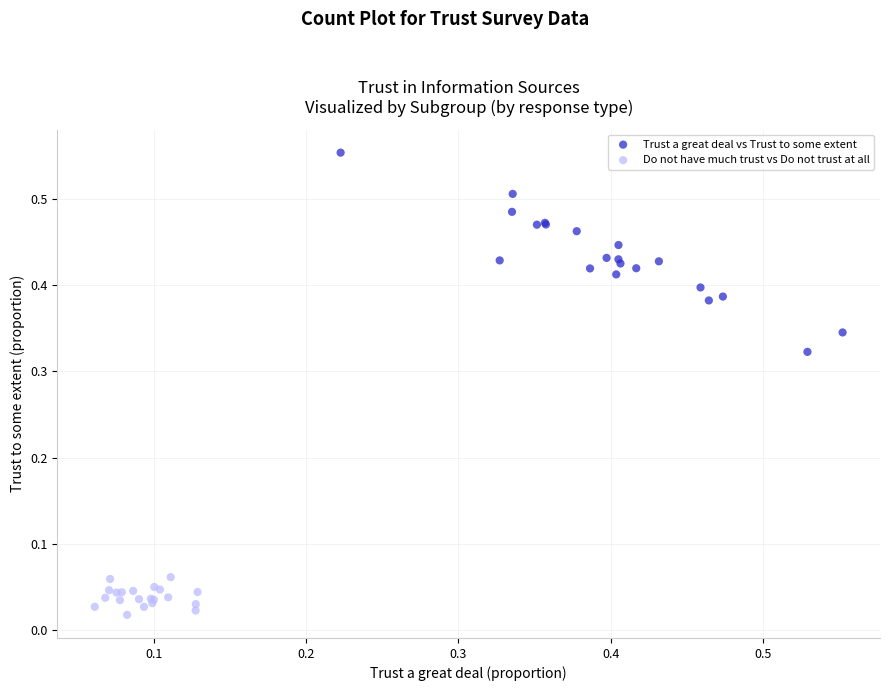

Which series reaches the maximum Y coordinate?

Trust a great deal vs Trust to some extent